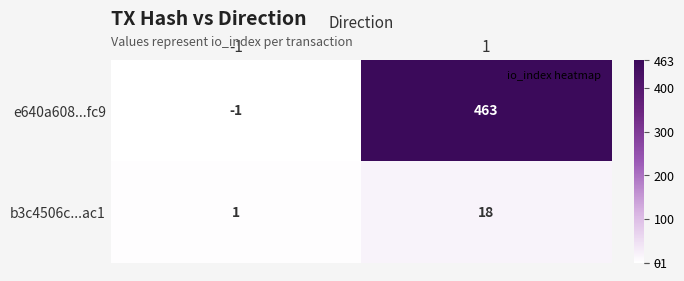

The value of e640a608...fc9 at 1 is 168. True or false?

False